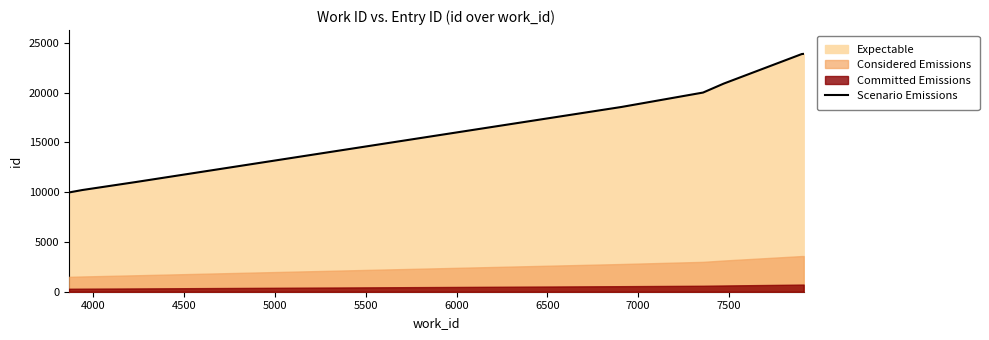

What is the maximum value for Scenario Emissions?

23900